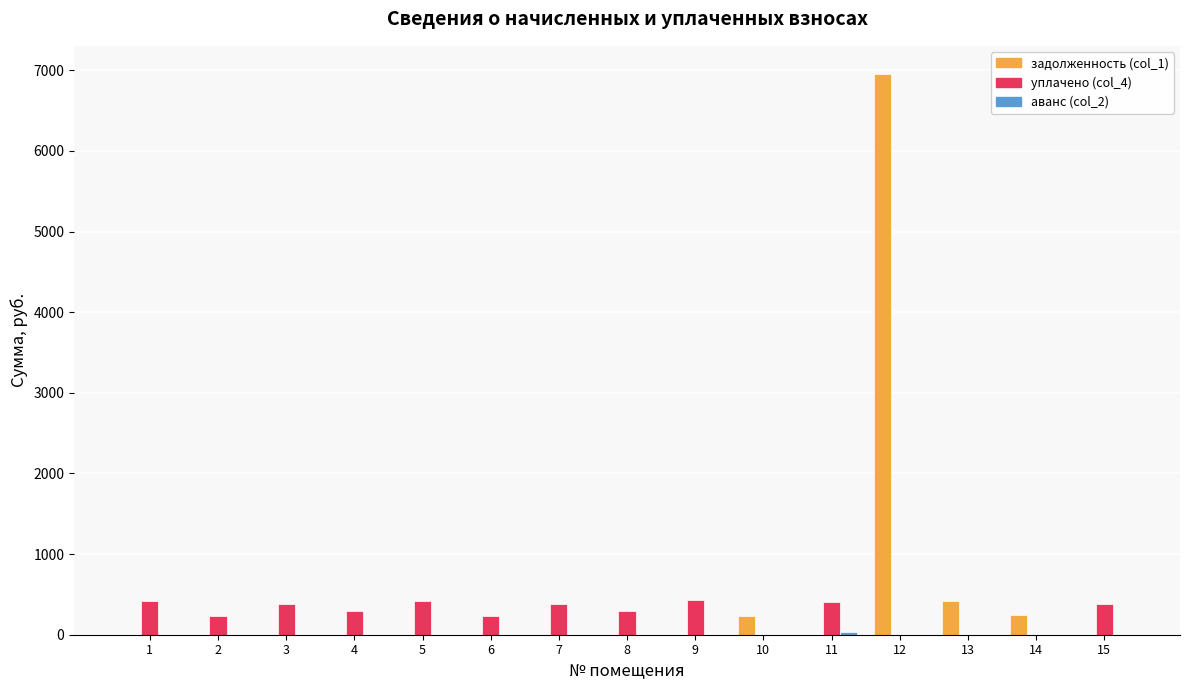

What is the sum of all уплачено (col_4) values?

3875.6